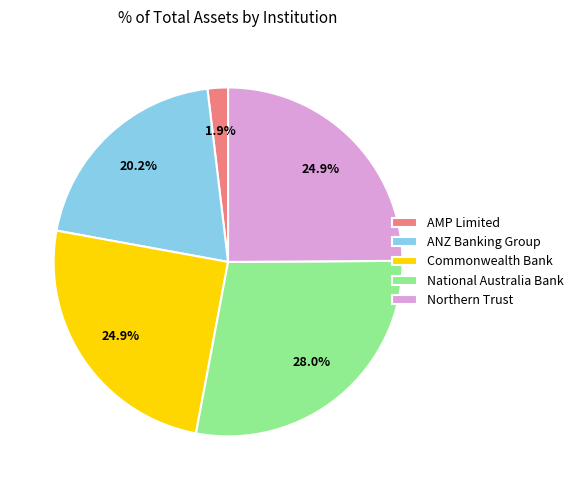

To the nearest percent, what is the average slice percentage?

20%